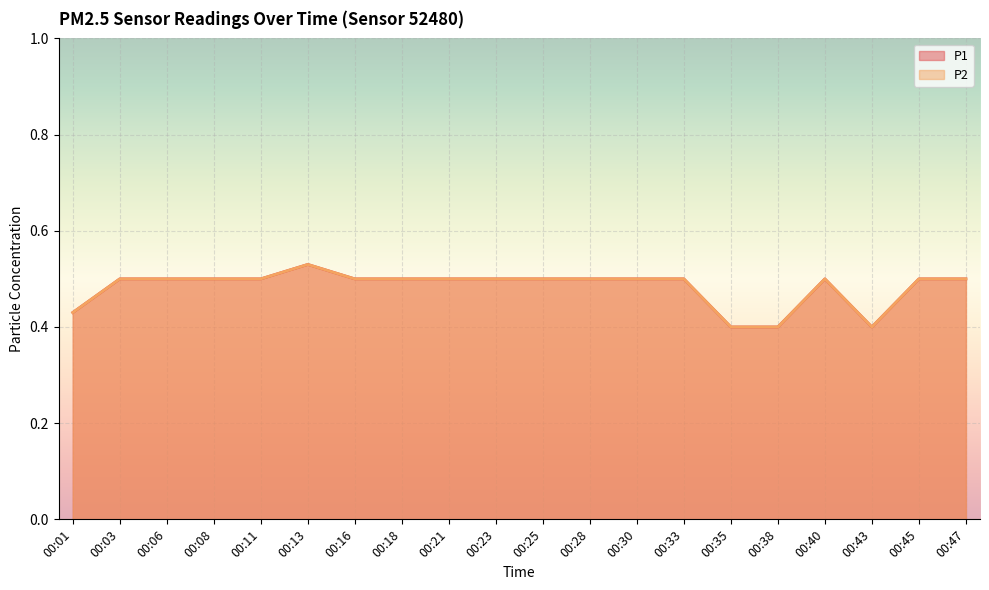

What is the total value across all series at 00:33?

1.0